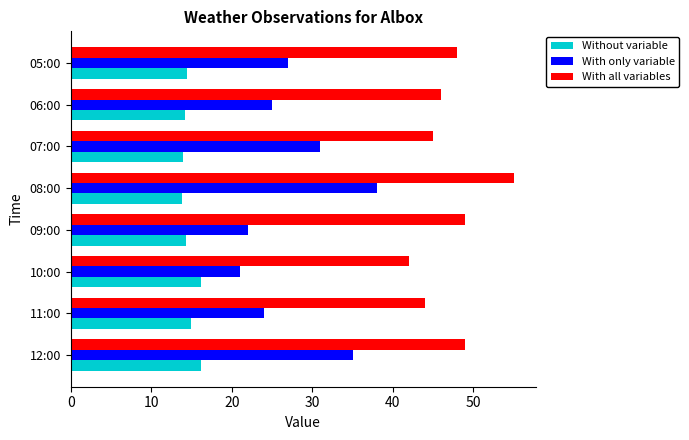

Which label corresponds to the largest value in the chart?

08:00